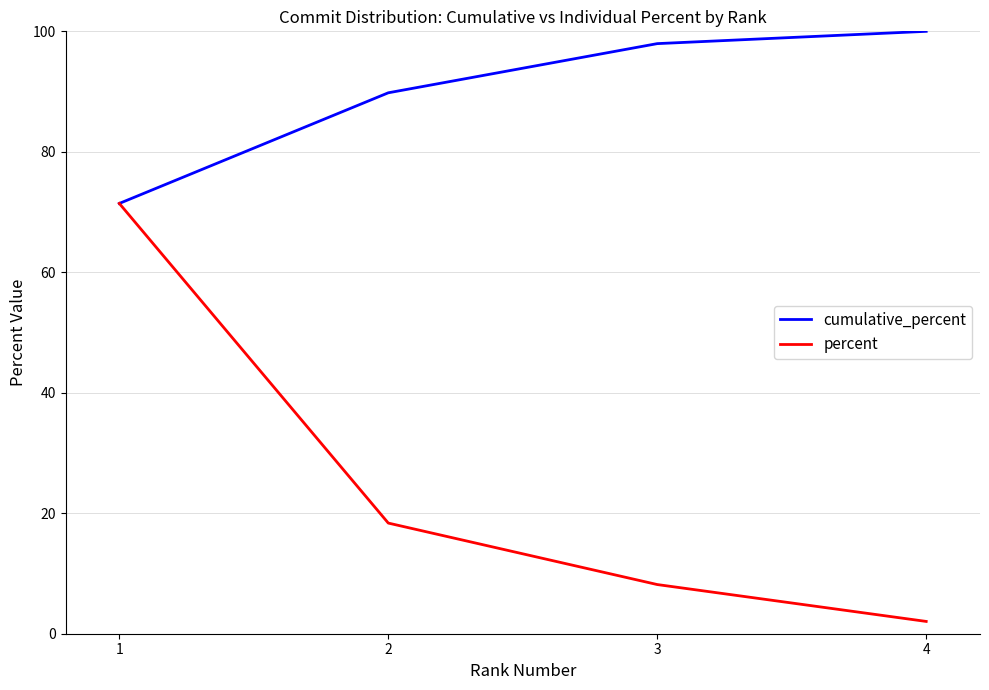

List the labels in order of percent value, smallest first.

4, 3, 2, 1